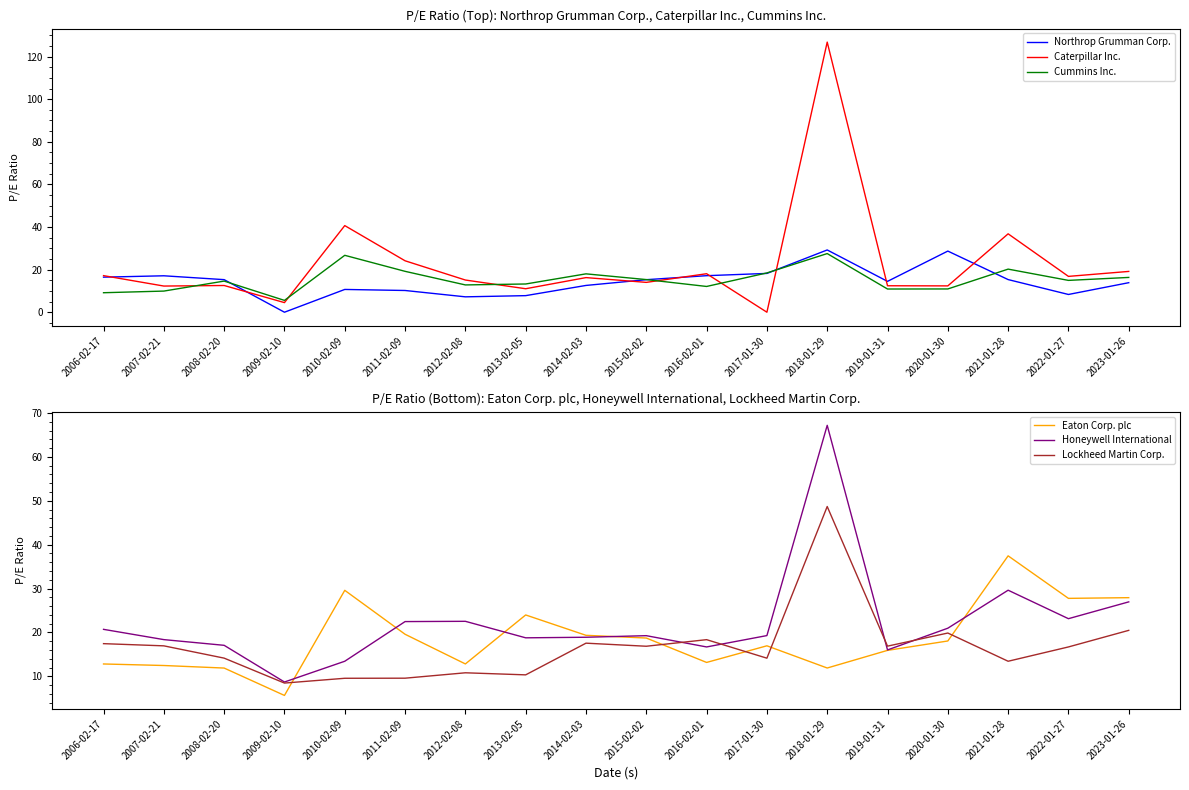

Which series ends up on top after the final intersection of Northrop Grumman Corp. and Lockheed Martin Corp.?

Lockheed Martin Corp.